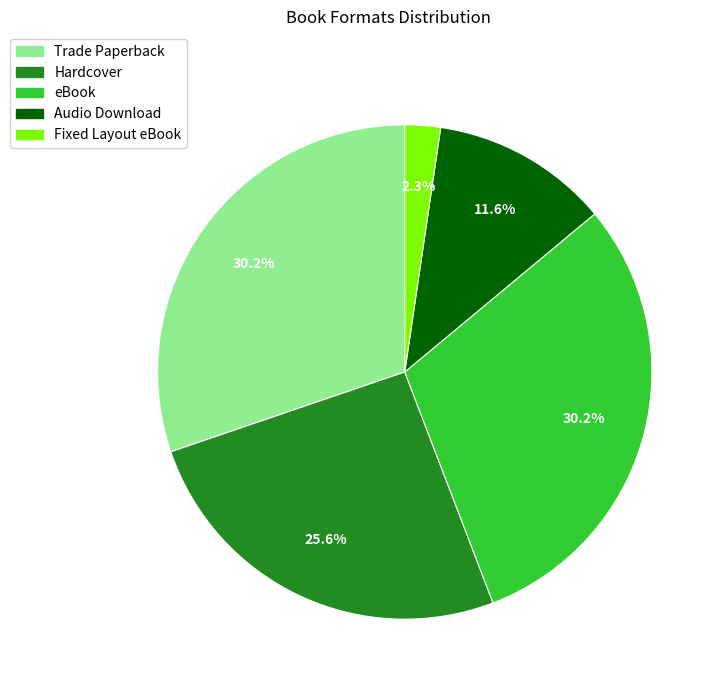

To the nearest percent, what portion does Audio Download represent?

12%